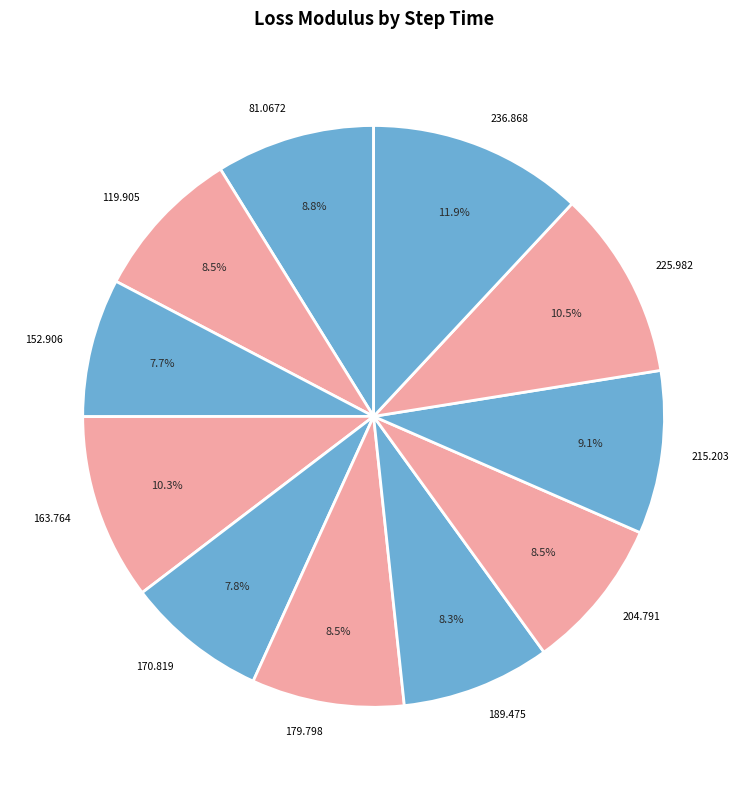

Does 236.868 represent more than half of the total?

No